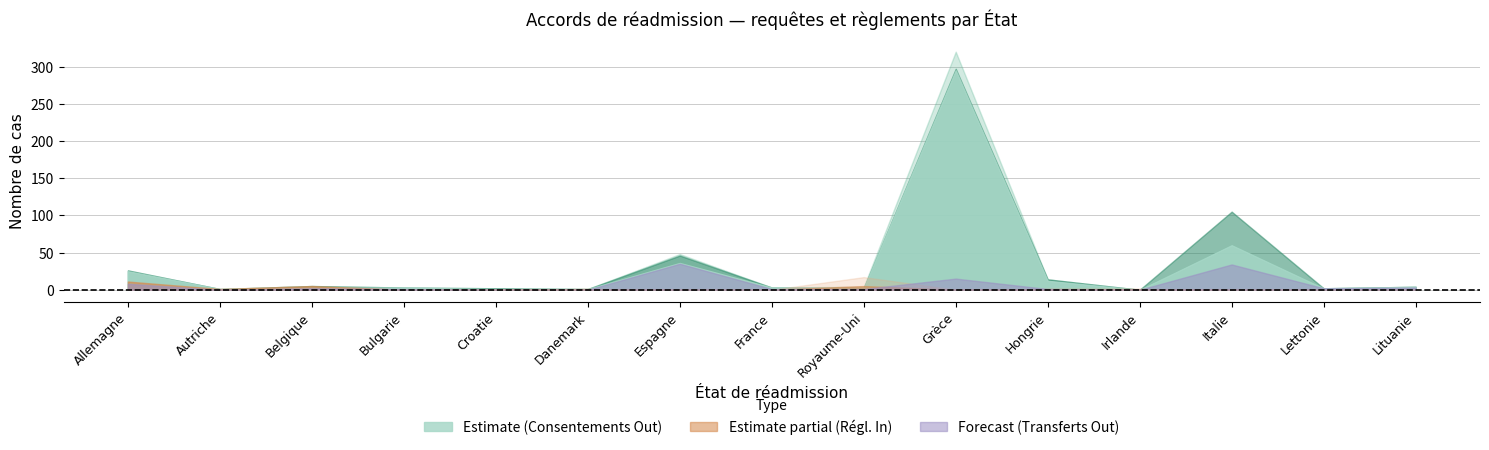

What is the label of the 15th point from the right?

Allemagne